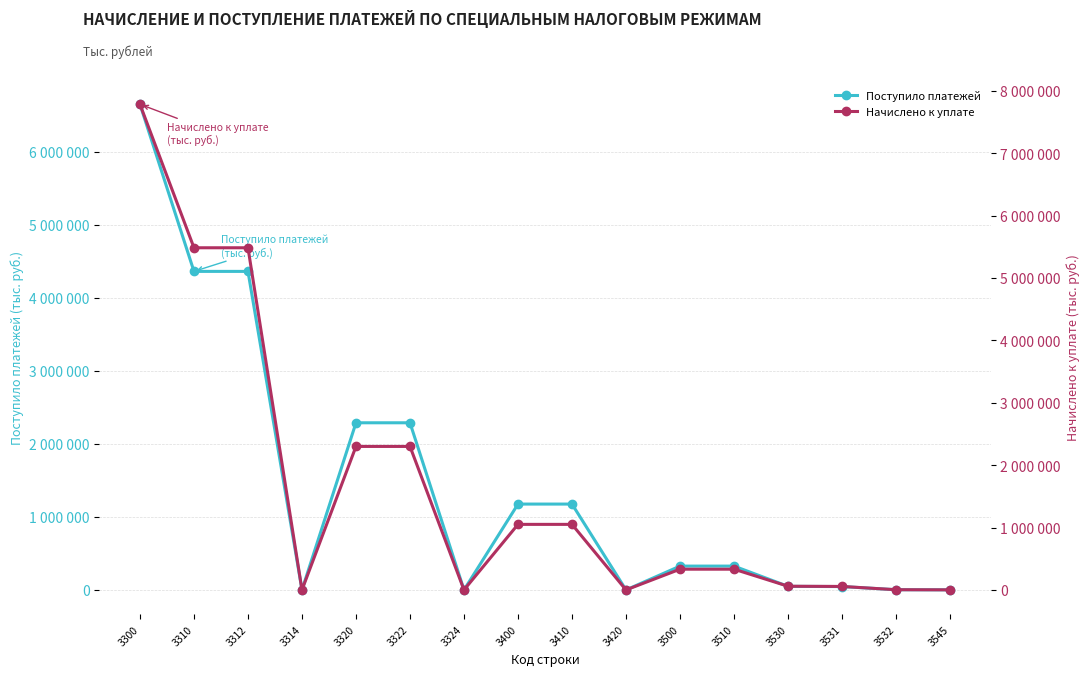

Which series ends up on top after the final intersection of Начислено к уплате and Поступило платежей?

Начислено к уплате